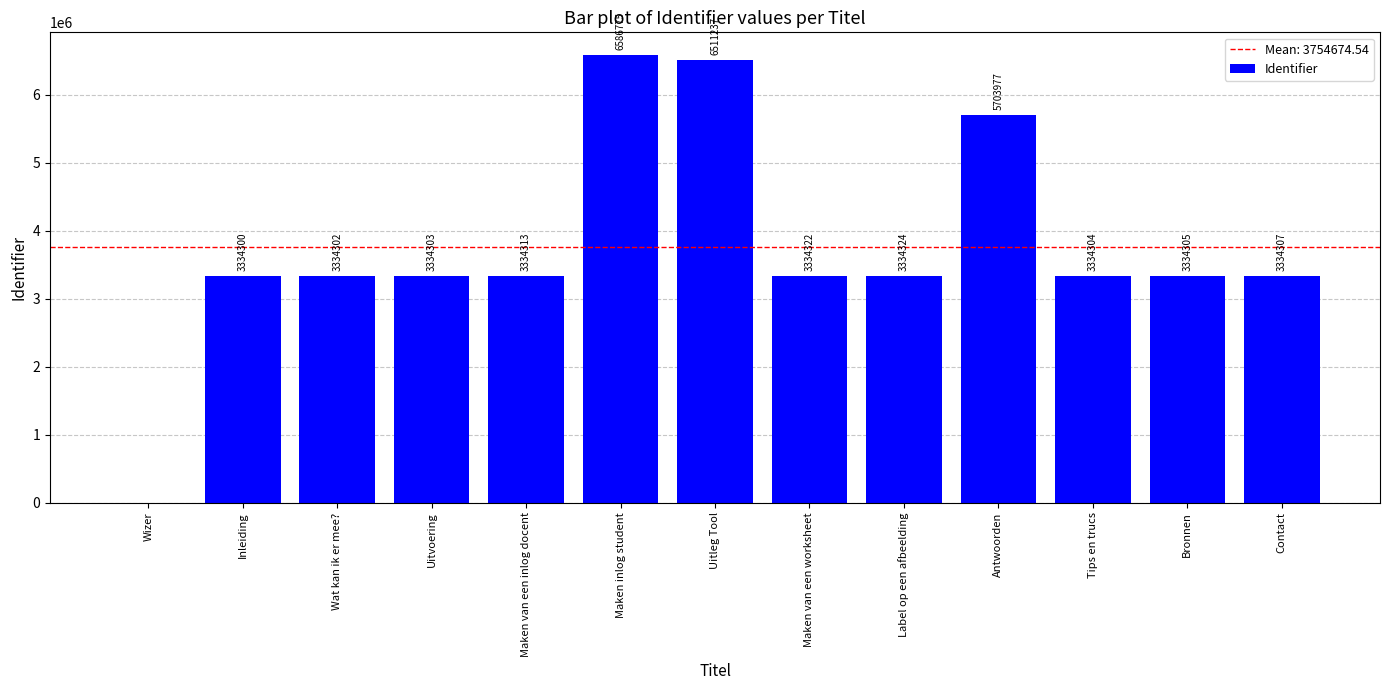

The value at Contact is 3334307. True or false?

True